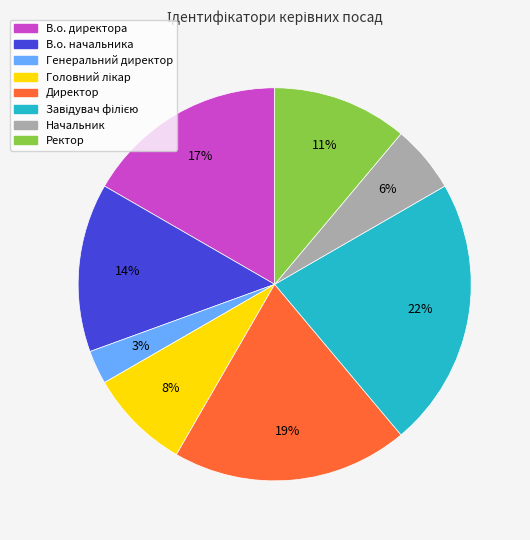

Is it true that Начальник is 6% of the pie?

True